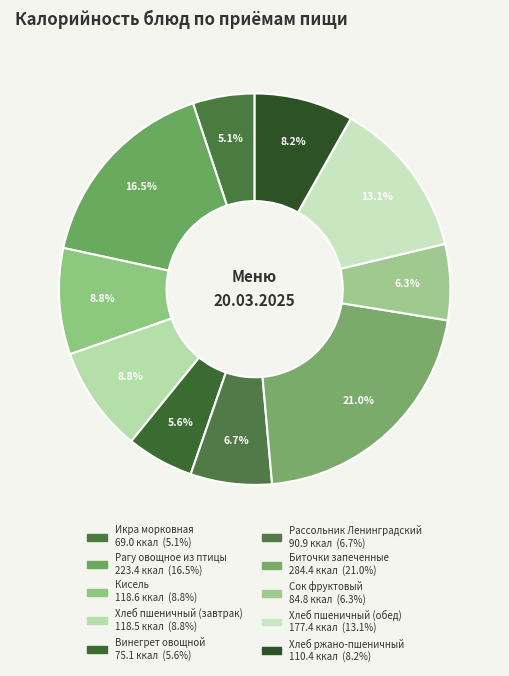

Count the number of slices in the pie.

10